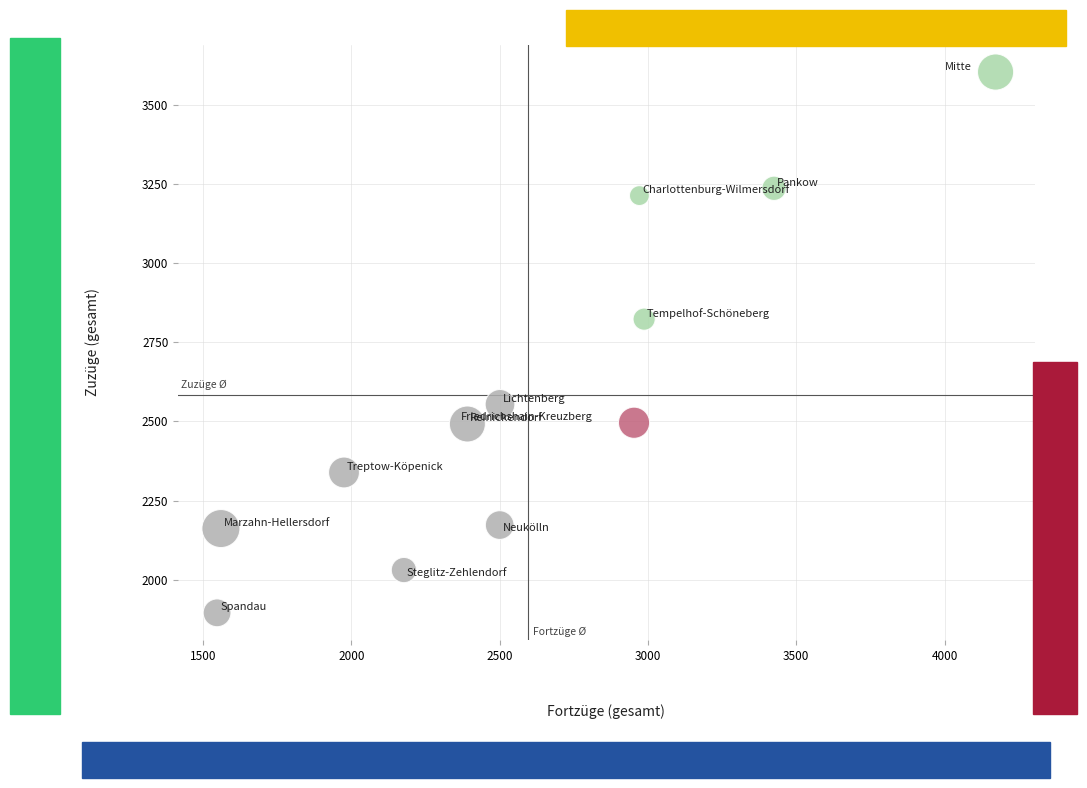

What is the range of X values (max minus min)?

2625